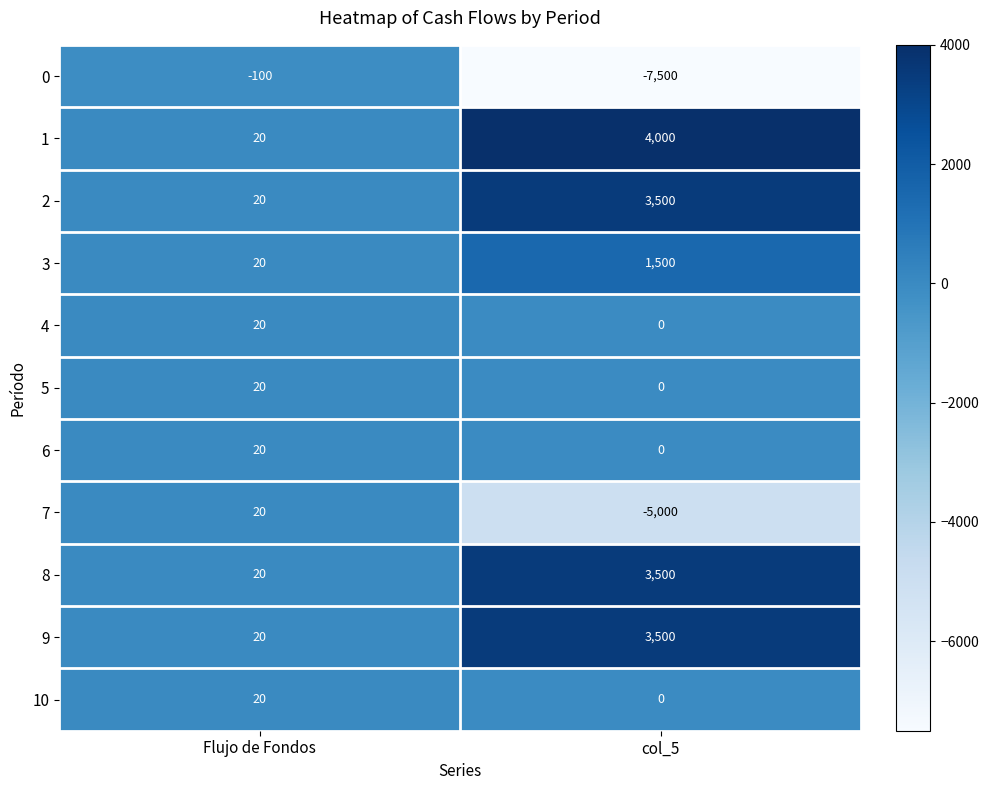

At which category is the sum across all series the highest?

col_5